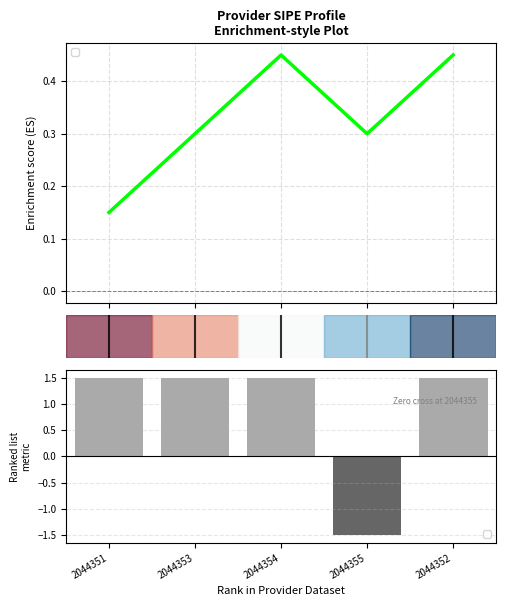

Reading left to right, extract all data points from this chart.

2044351=1.5	2044353=1.5	2044354=1.5	2044355=-1.5	2044352=1.5